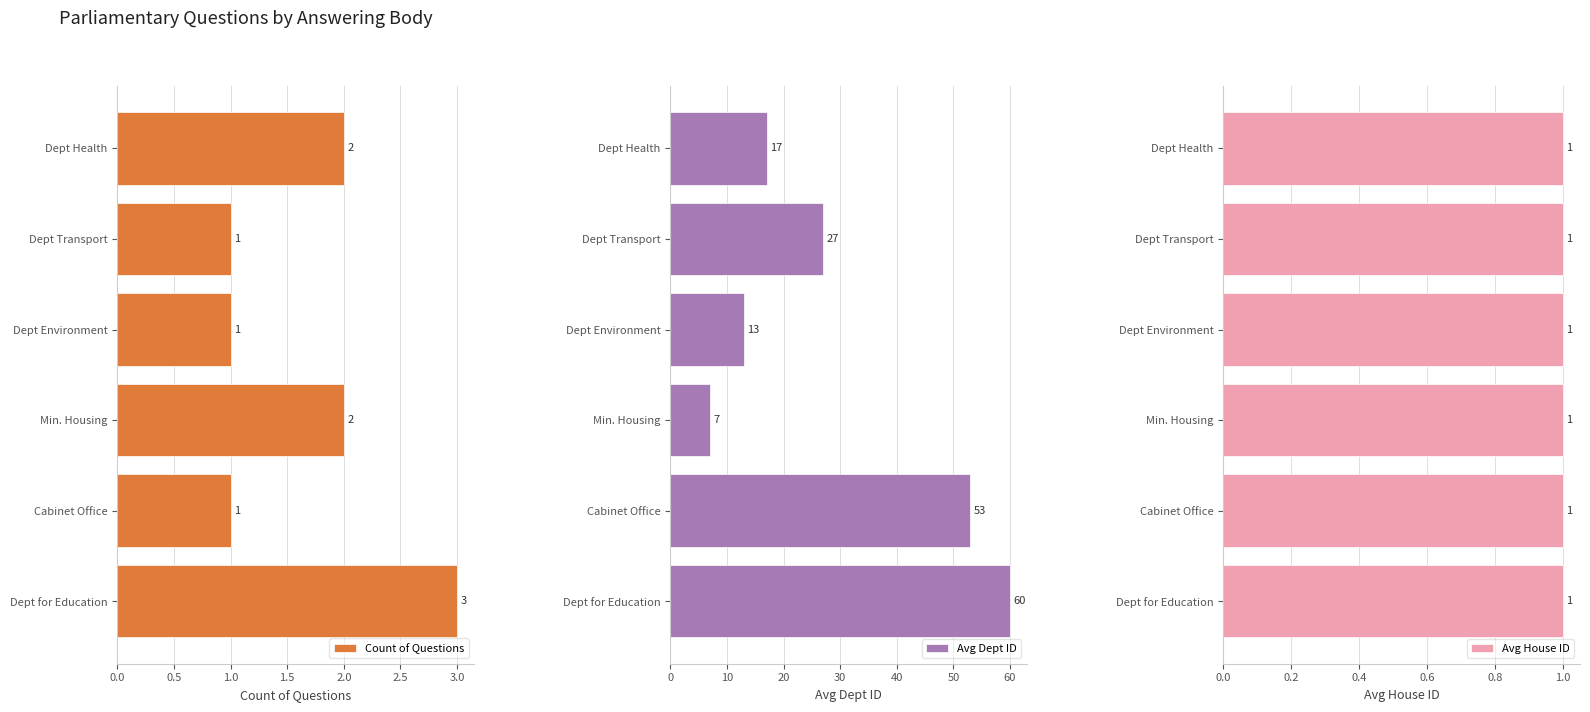

What is the difference between the second highest and minimum values in the Count of Questions series?

1